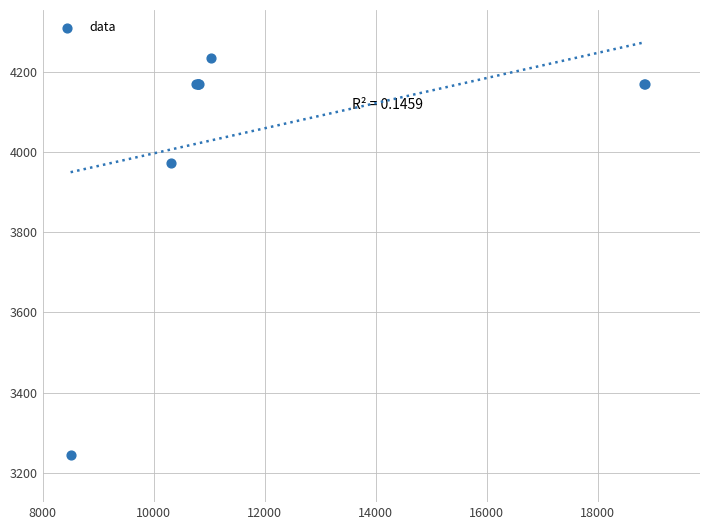

What Y value in the scatter plot is closest to 3740?

3973